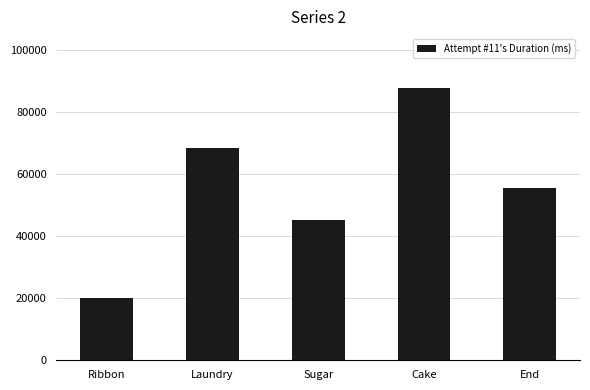

What is the sum of all values?

276723